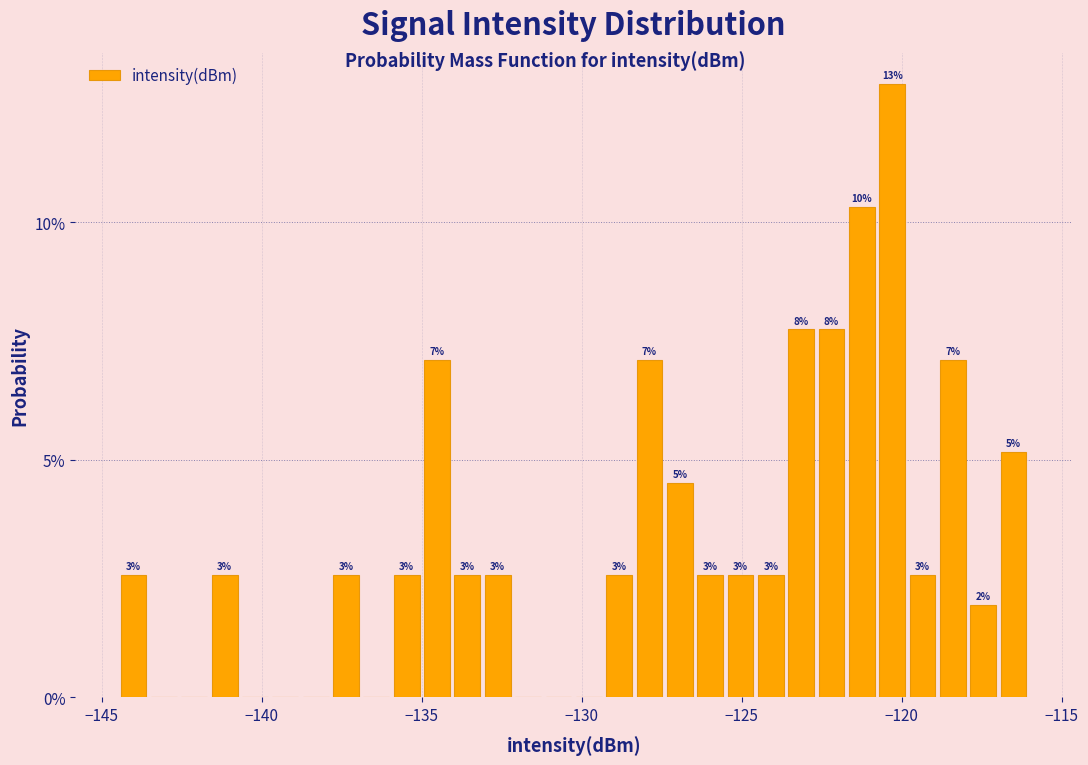

Around what value on the x-axis is the tallest bar? Give the approximate position of its centre, as read against the axis.

-120.5